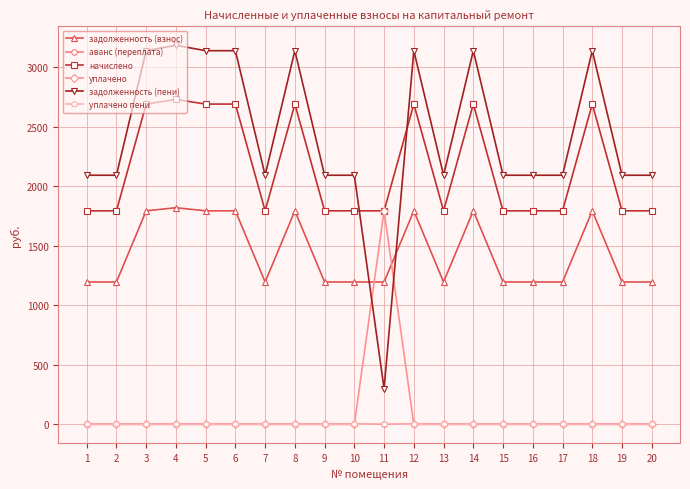

What is the highest value of the уплачено series?

1794.0